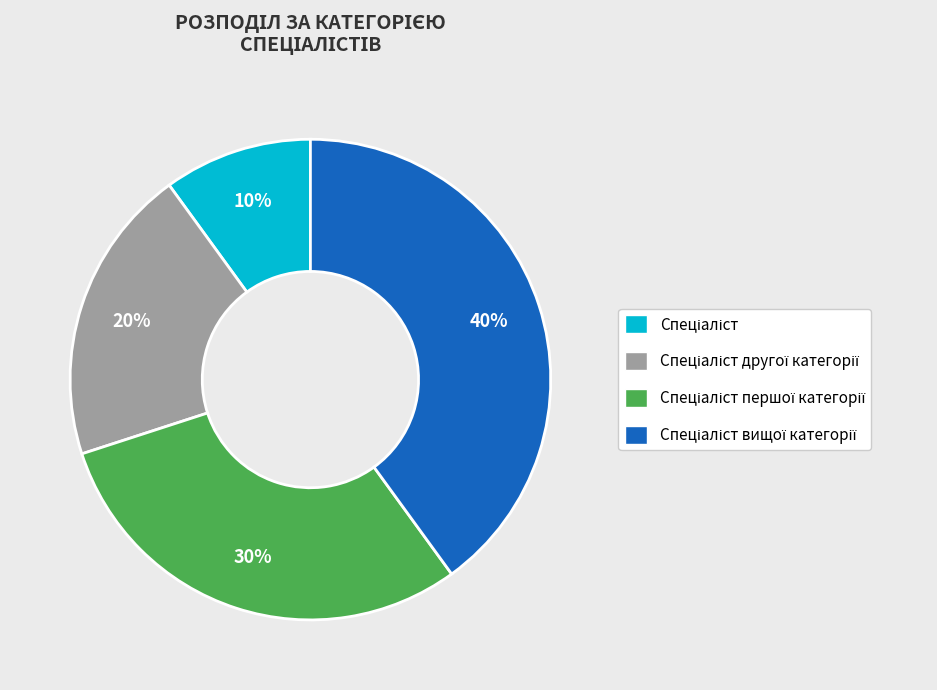

How many segments does this pie chart have?

4